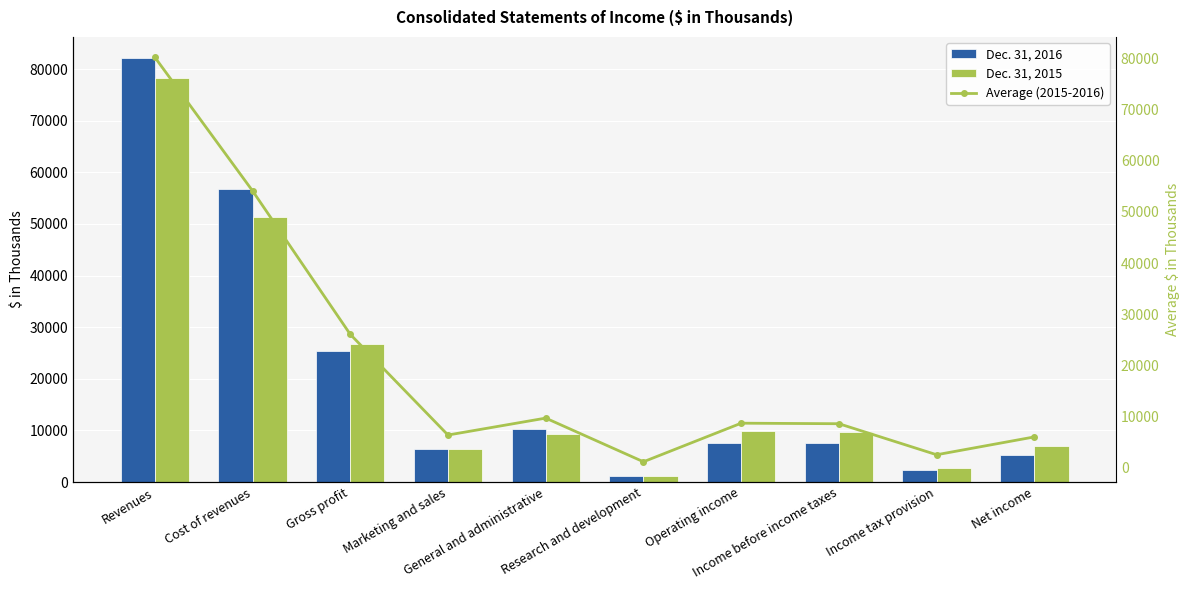

Is the value of Average (2015-2016) at Marketing and sales greater than the value of Dec. 31, 2016 at General and administrative?

No